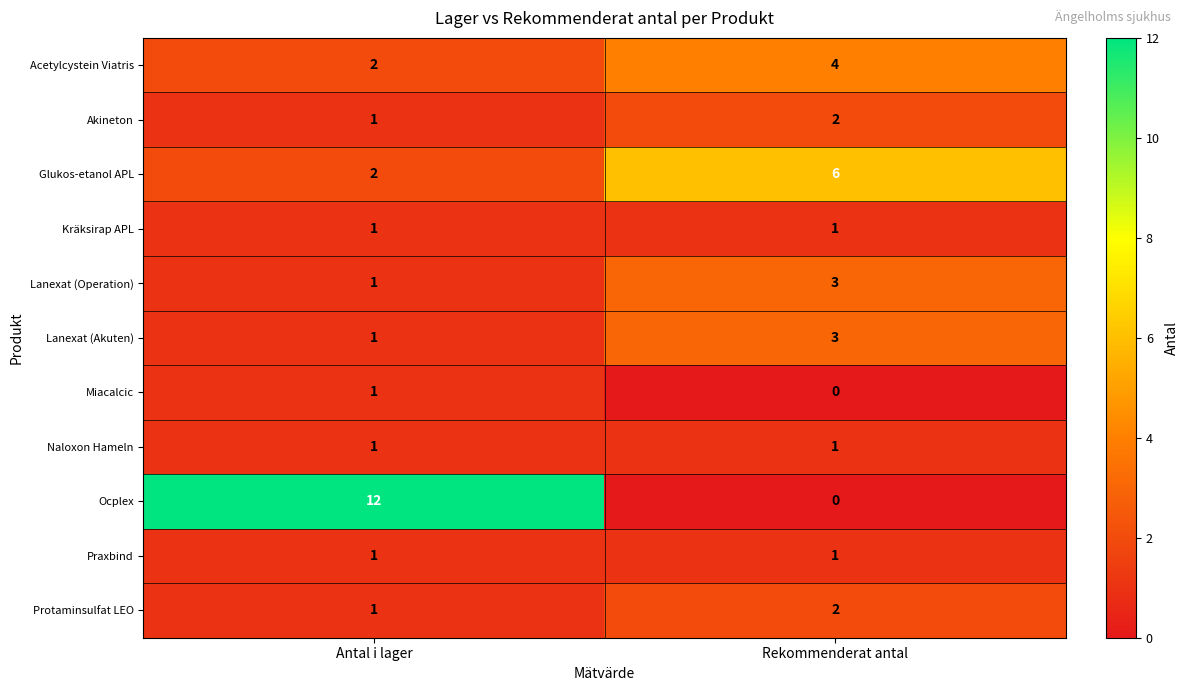

The value of Acetylcystein Viatris at Antal i lager is 1. True or false?

False